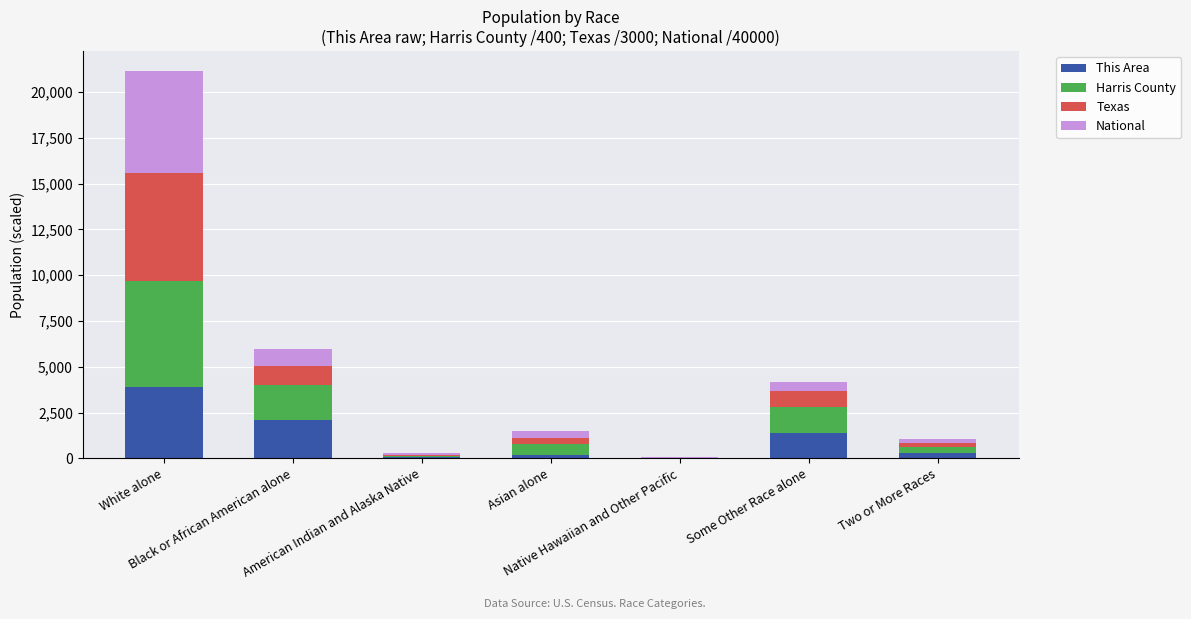

What is the label of the 6th bar from the right?

Black or African American alone